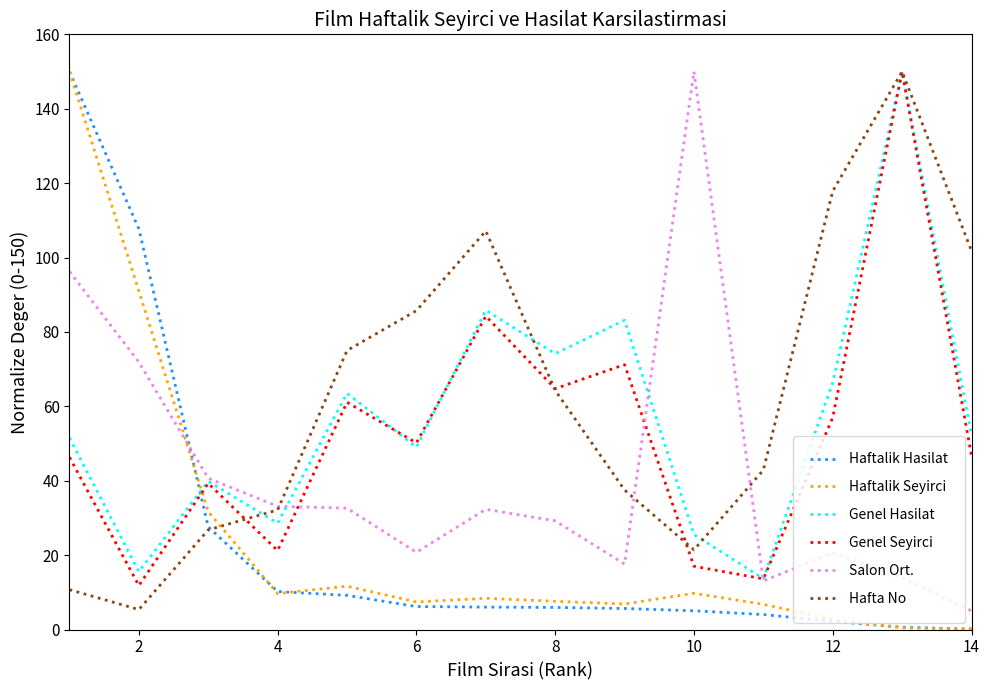

How many values in the Salon Ort. series are below 32?

7